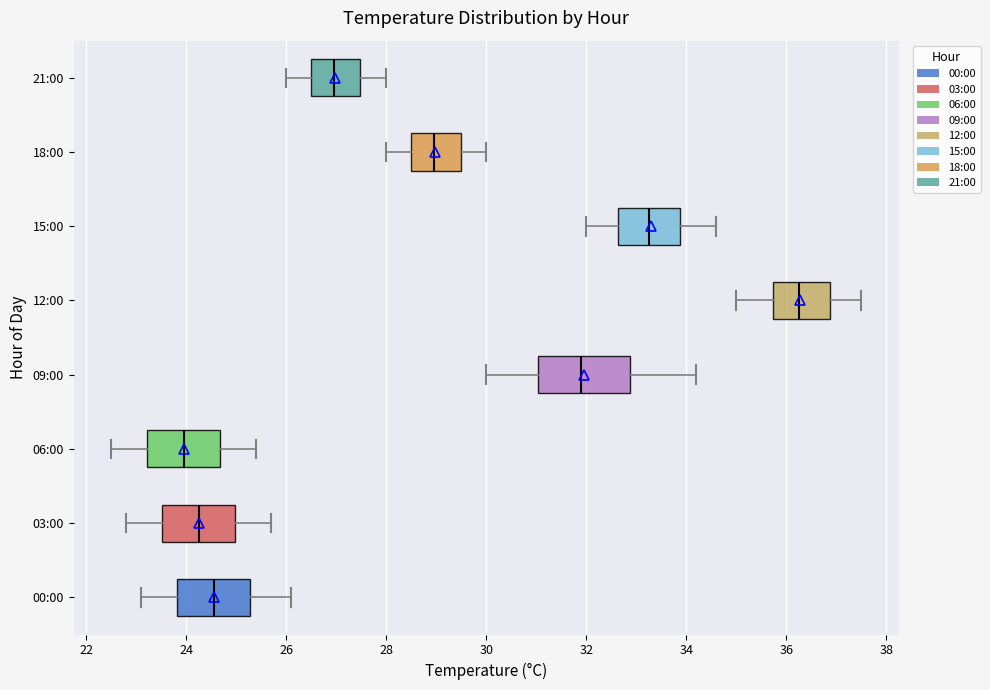

Which box is the widest, from its left edge to its right edge?

09:00